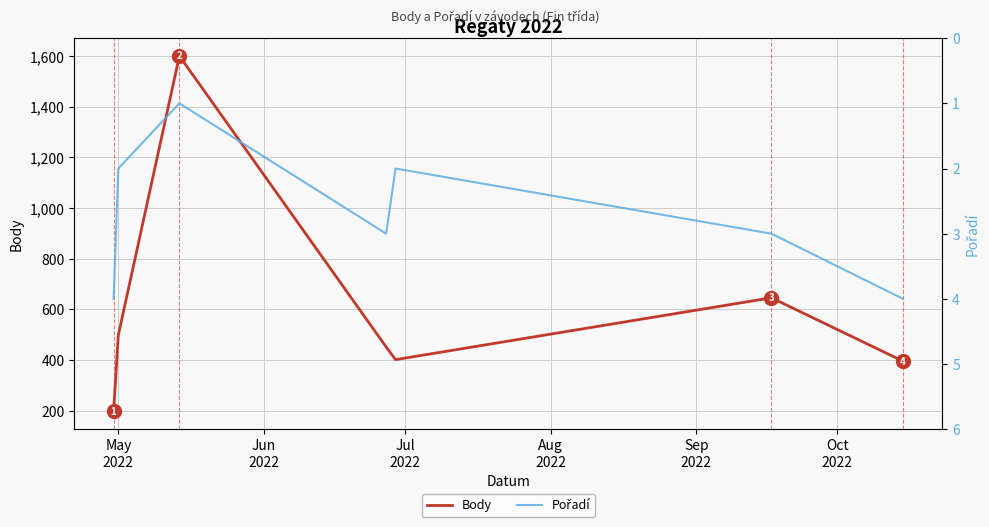

What is the maximum value for Body?

1600